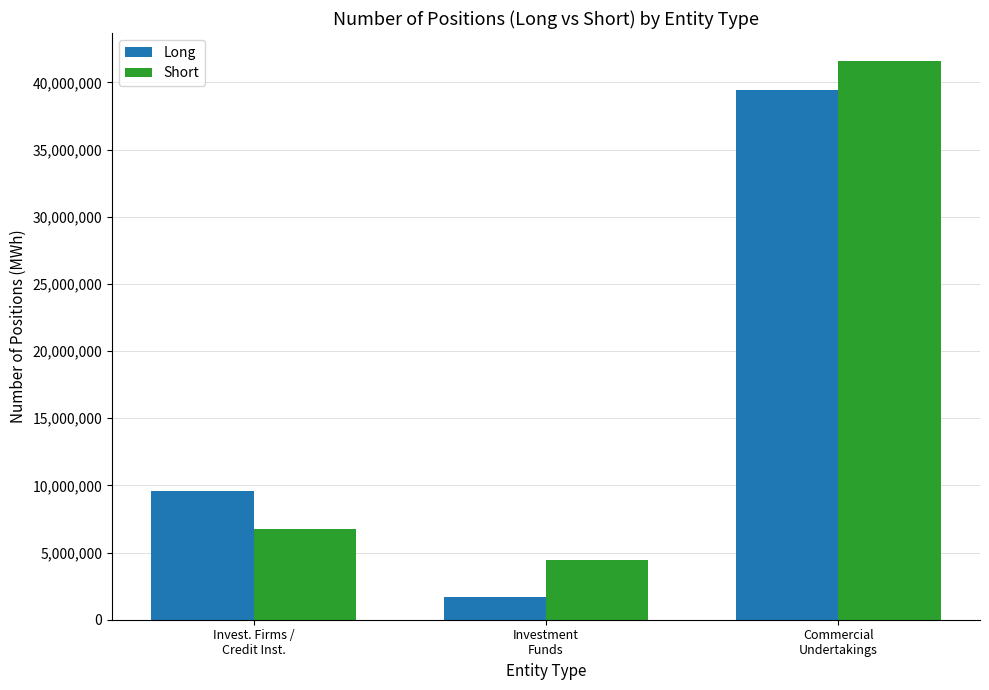

Rank the series by their average value, from lowest to highest.

Long, Short